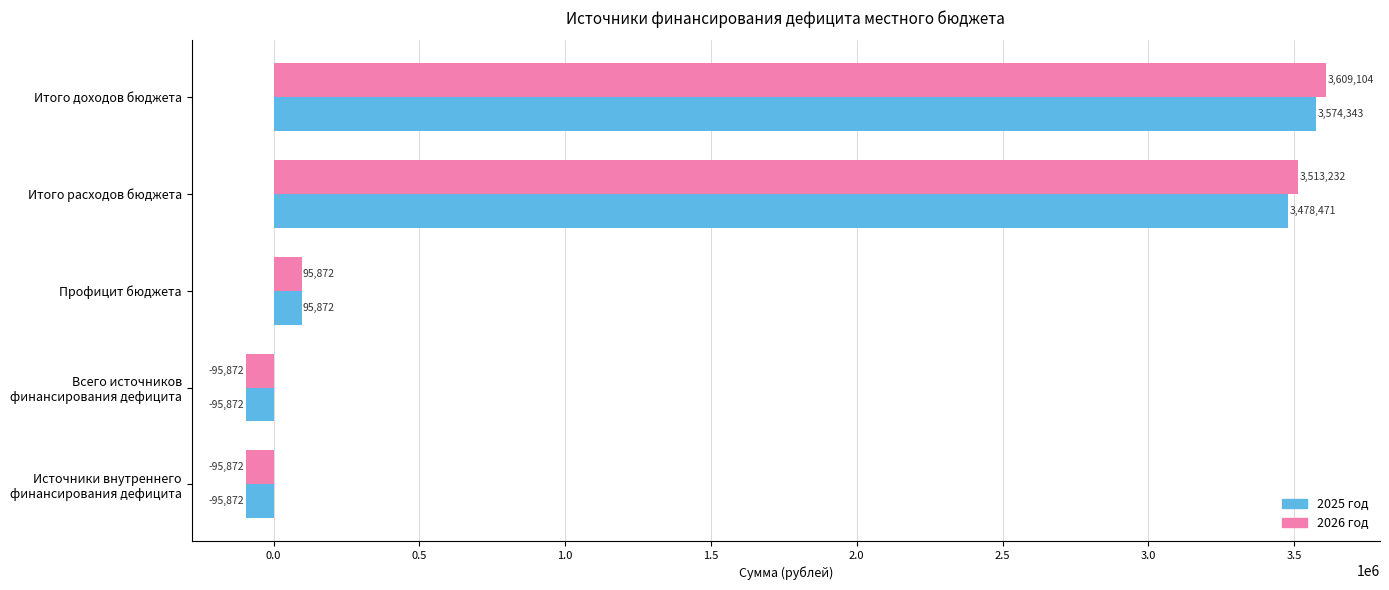

What is the sum of all 2025 год values?

6956941.5